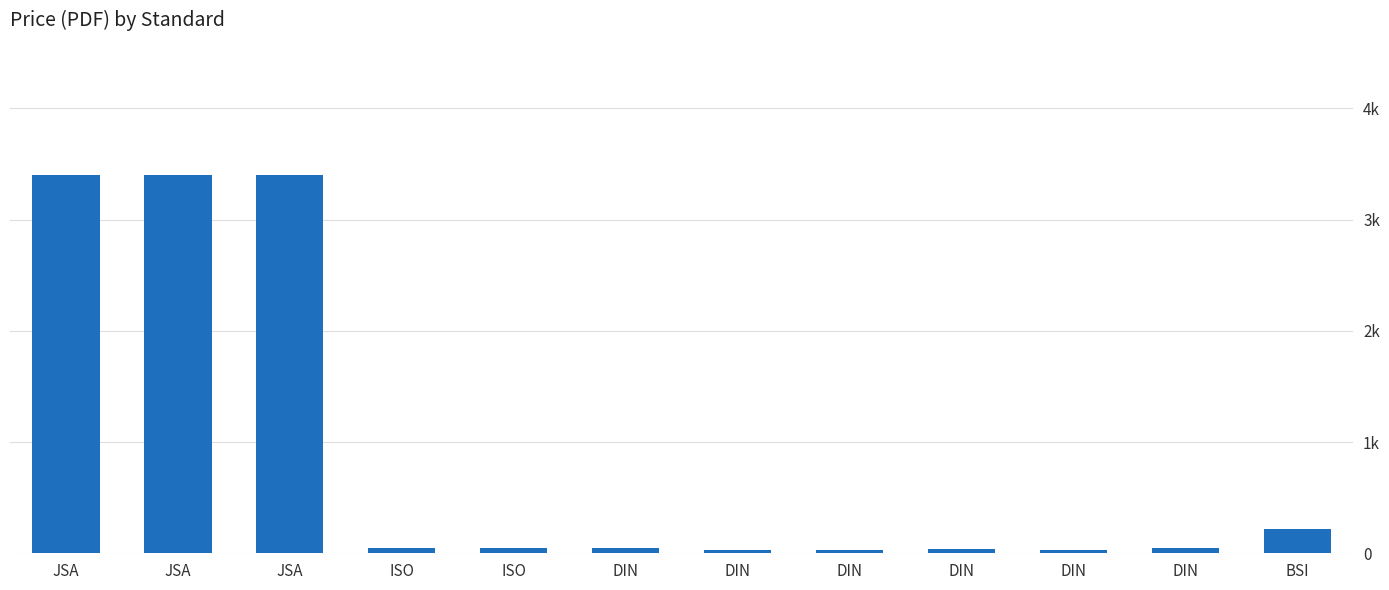

What is the ratio of the value at DIN to the value at BSI?

0.2